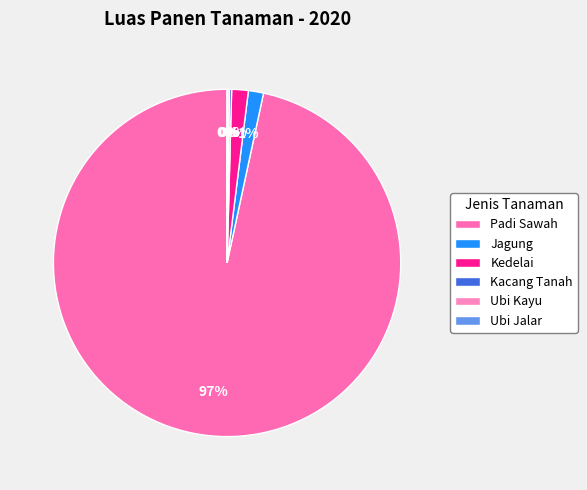

Is there a majority slice in this chart?

Yes